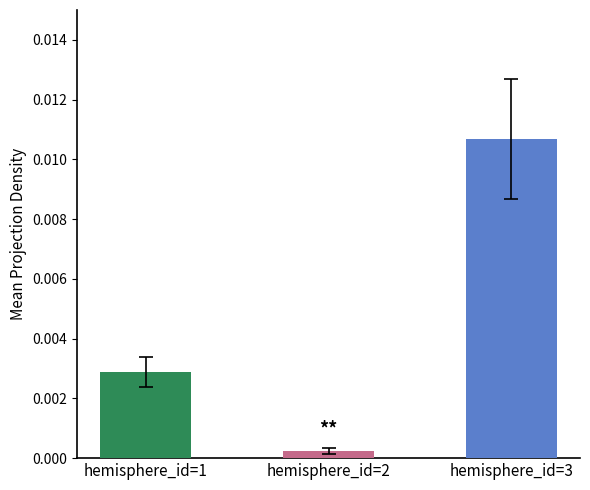

List the labels in order of value, largest first.

hemisphere_id=3, hemisphere_id=1, hemisphere_id=2